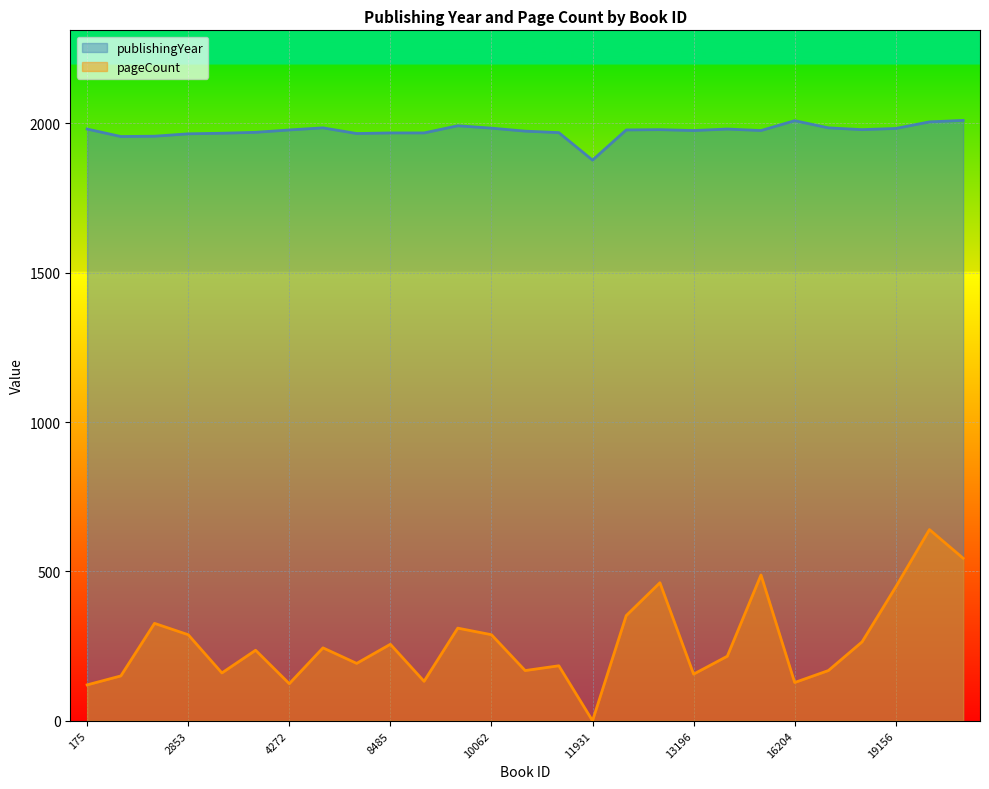

How many data points in publishingYear are less than 1978?

13